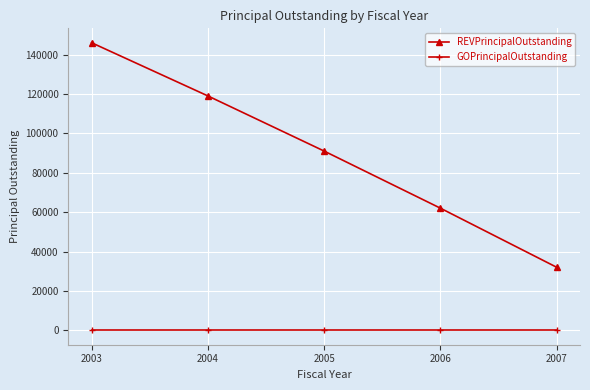

Where does the REVPrincipalOutstanding series first go above 91000?

2003